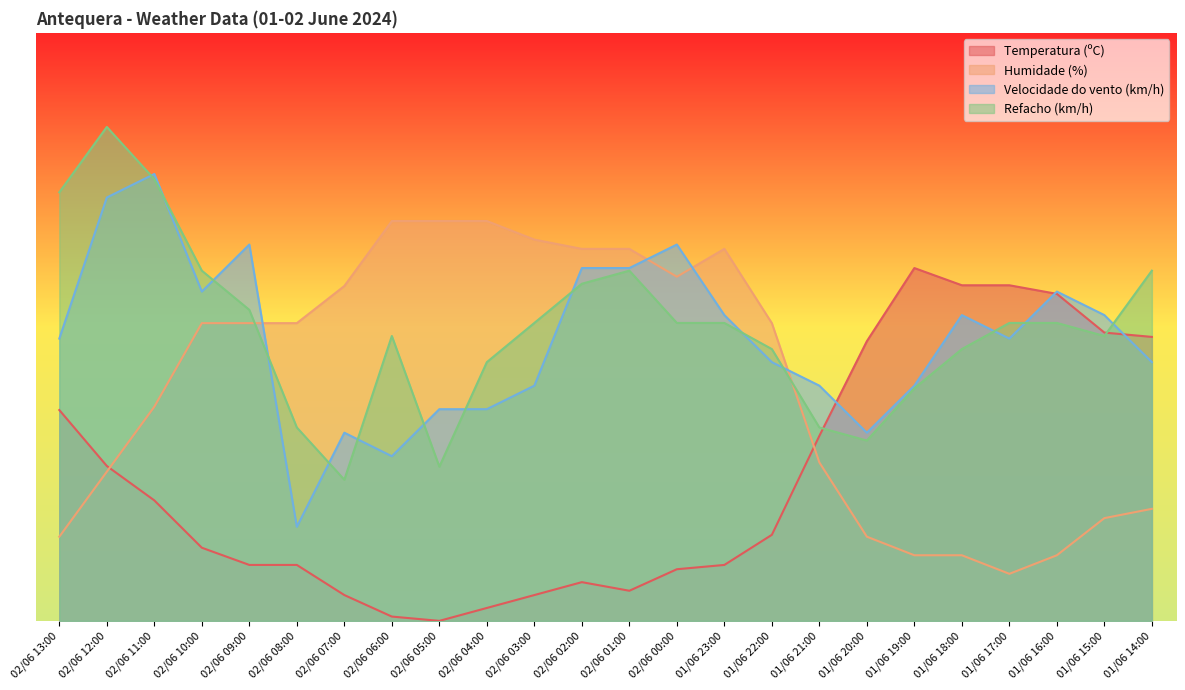

List the labels in order of Temperatura (ºC) value, largest first.

01/06 19:00, 01/06 18:00, 01/06 17:00, 01/06 16:00, 01/06 15:00, 01/06 14:00, 01/06 20:00, 02/06 13:00, 01/06 21:00, 02/06 12:00, 02/06 11:00, 01/06 22:00, 02/06 10:00, 02/06 09:00, 02/06 08:00, 01/06 23:00, 02/06 00:00, 02/06 02:00, 02/06 01:00, 02/06 07:00, 02/06 03:00, 02/06 04:00, 02/06 06:00, 02/06 05:00